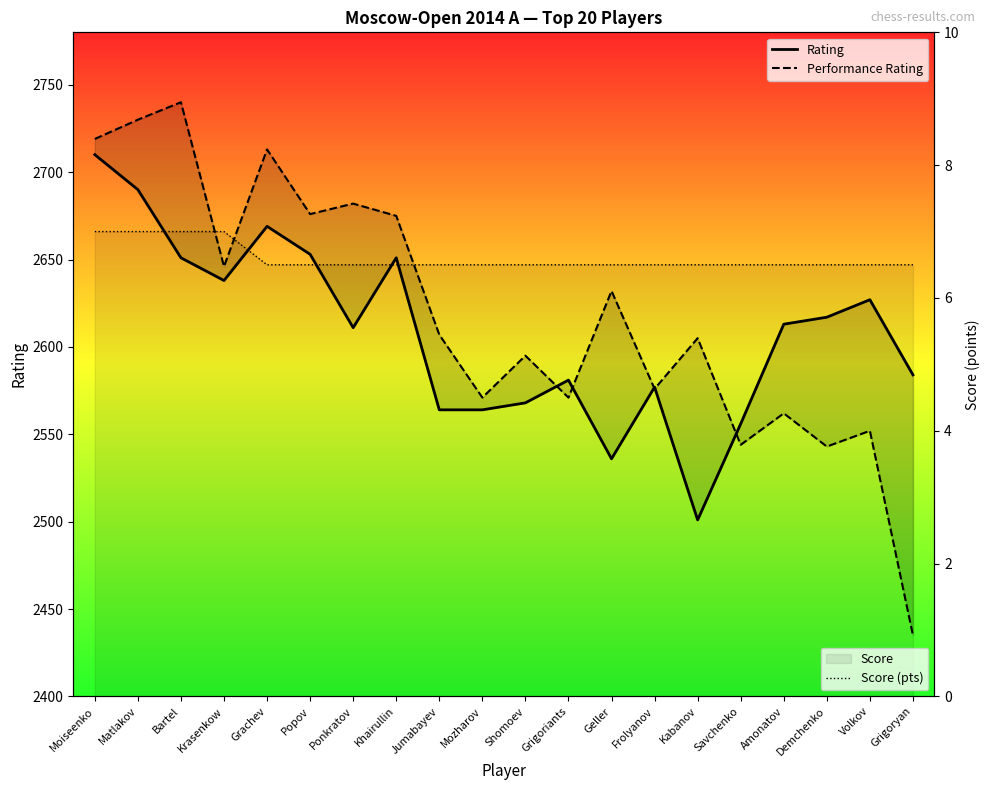

Which category has the highest value in the Performance Rating series?

Bartel